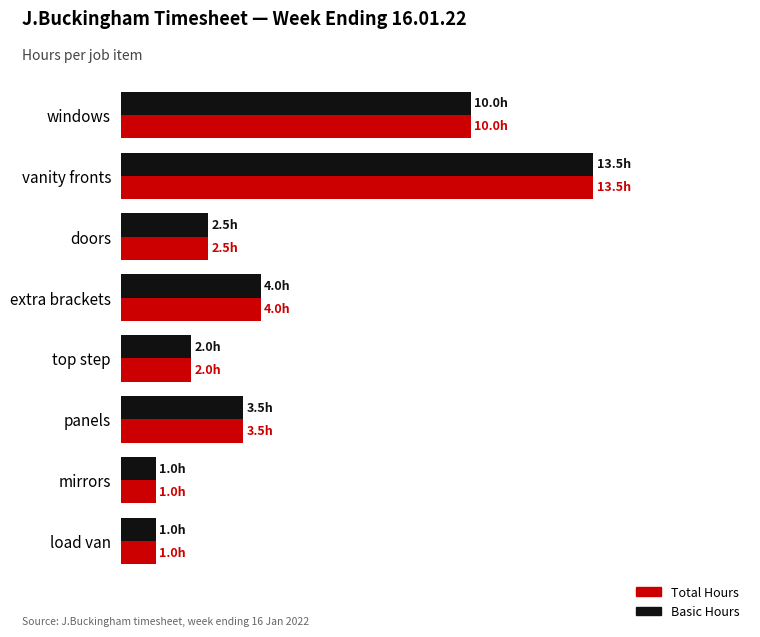

What are all the series names shown in the legend?

Total Hours, Basic Hours